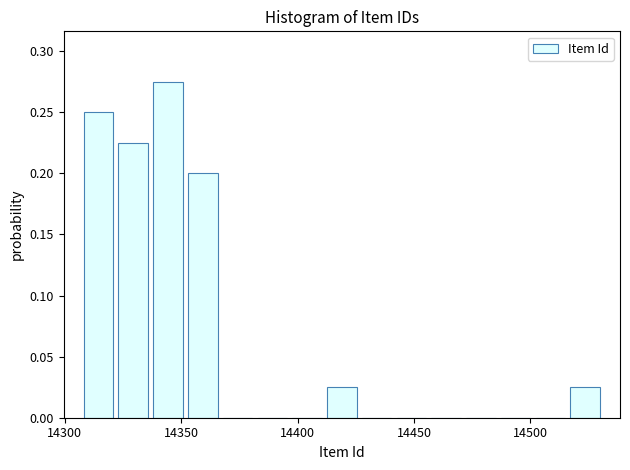

Read against the x-axis, roughly where is the centre of the tallest bar?

14345